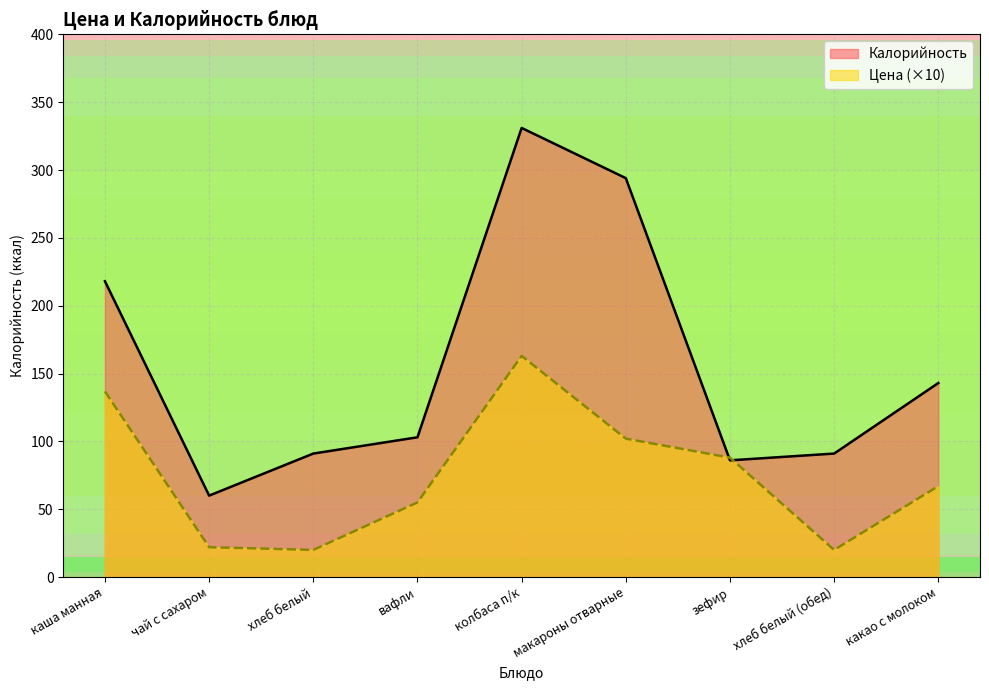

What are all the series names shown in the legend?

Калорийность, Цена (×10)